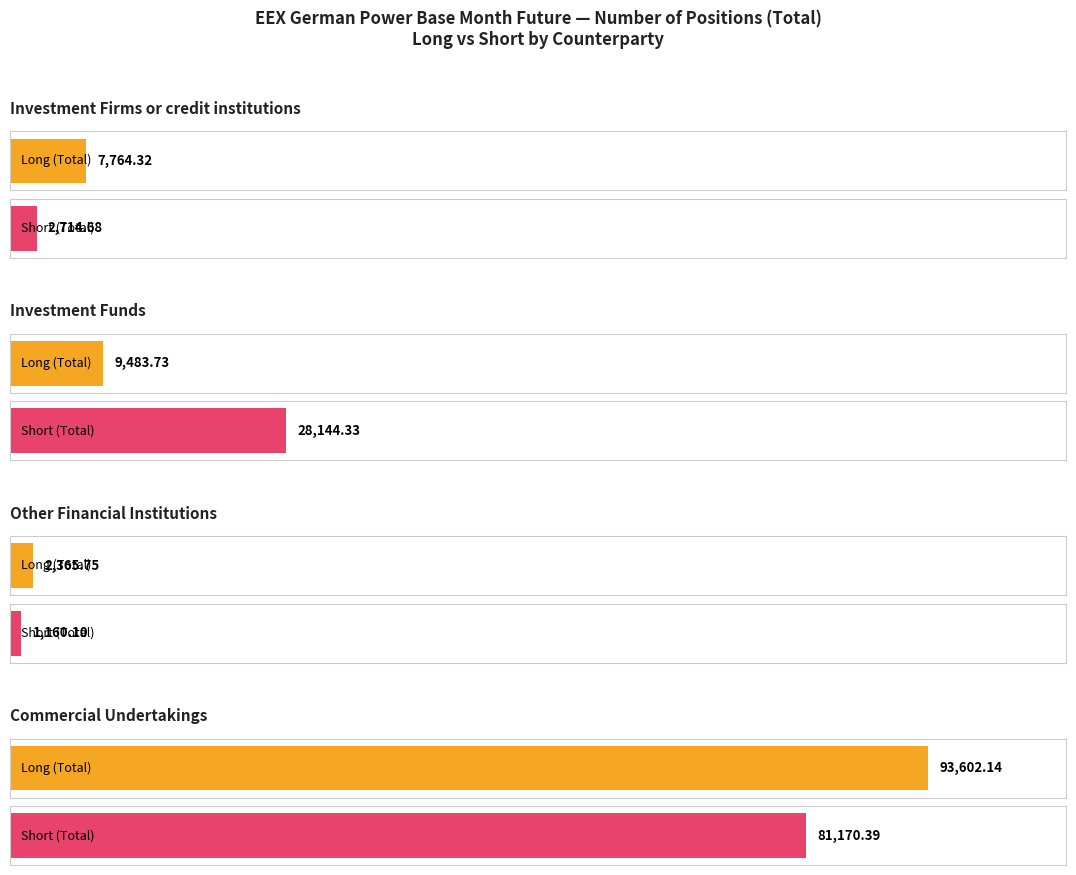

Which series changed the most between Investment Firms or credit institutions and Commercial Undertakings?

Long